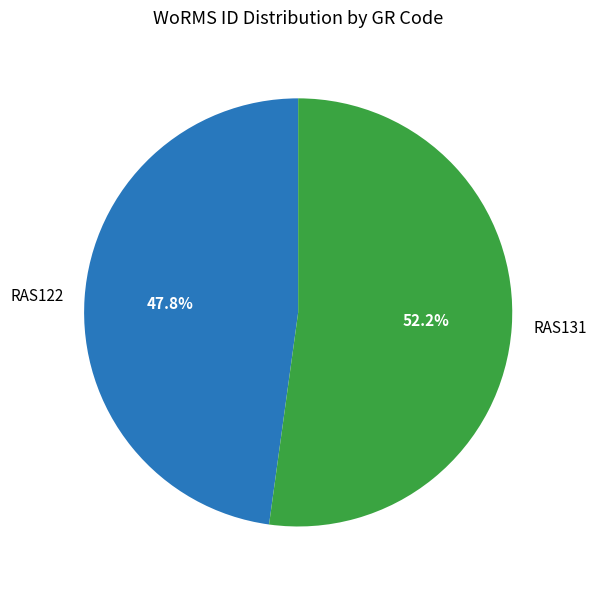

How many segments does this pie chart have?

2